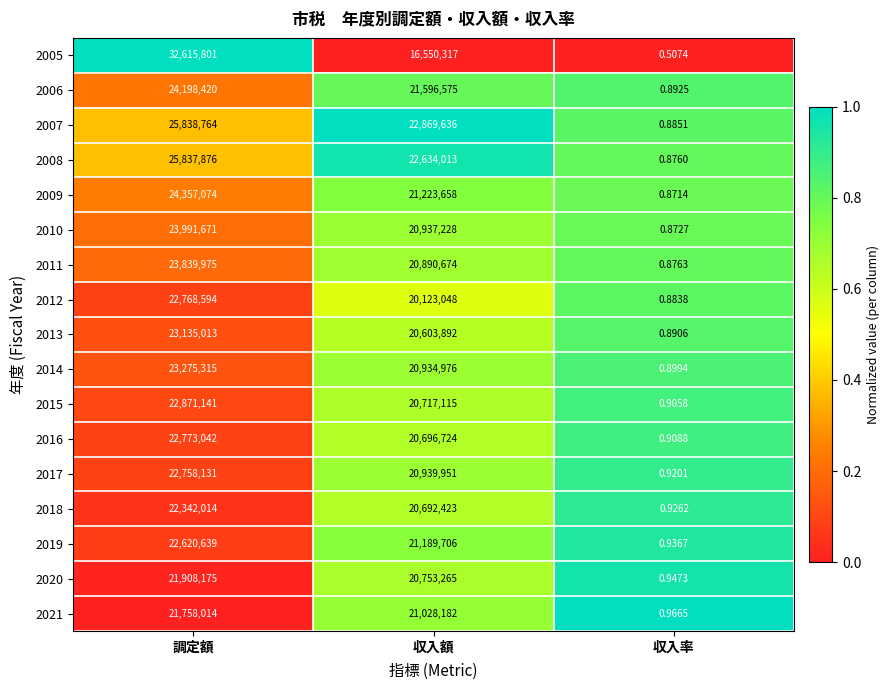

Is the value of 2020 at 収入額 greater than the value of 2014 at 収入率?

Yes